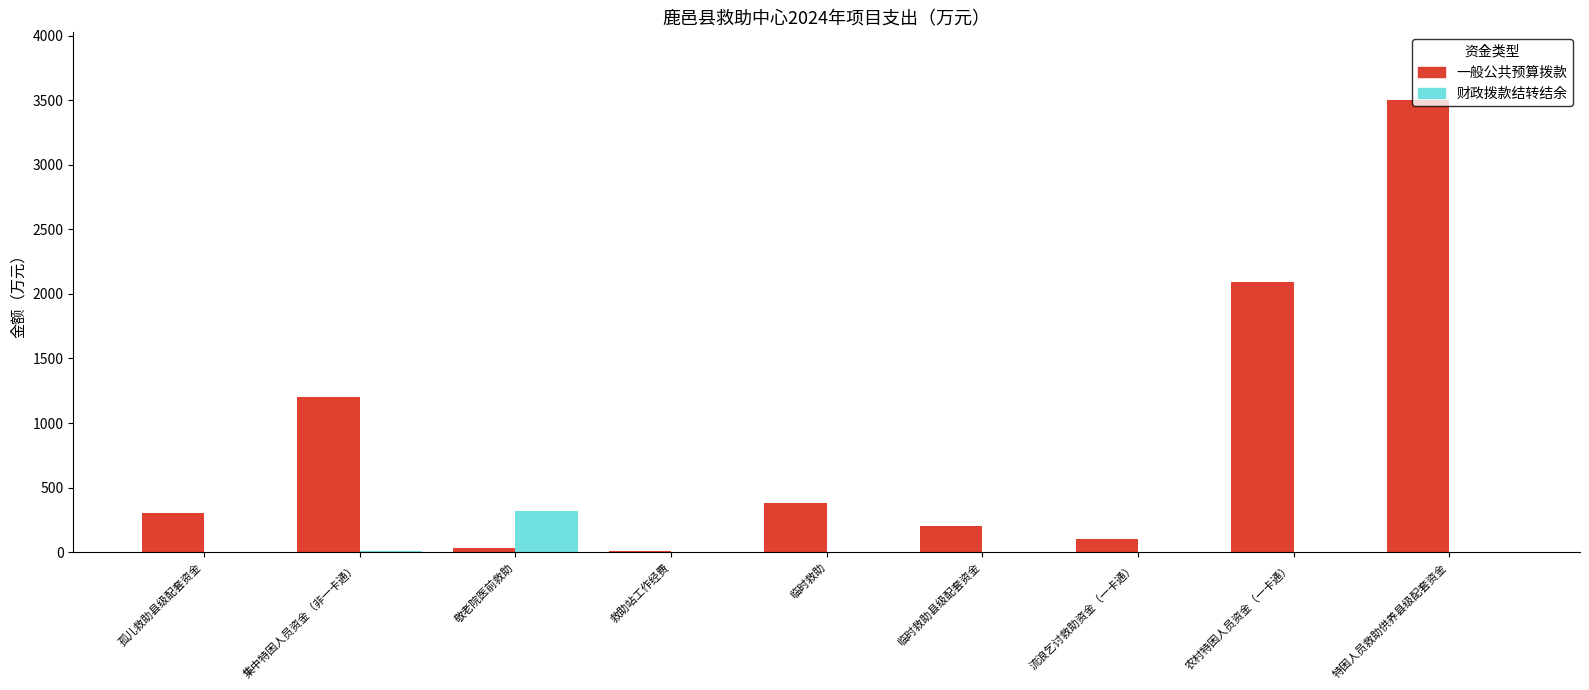

At which category is the sum across all series the highest?

特困人员救助供养县级配套资金